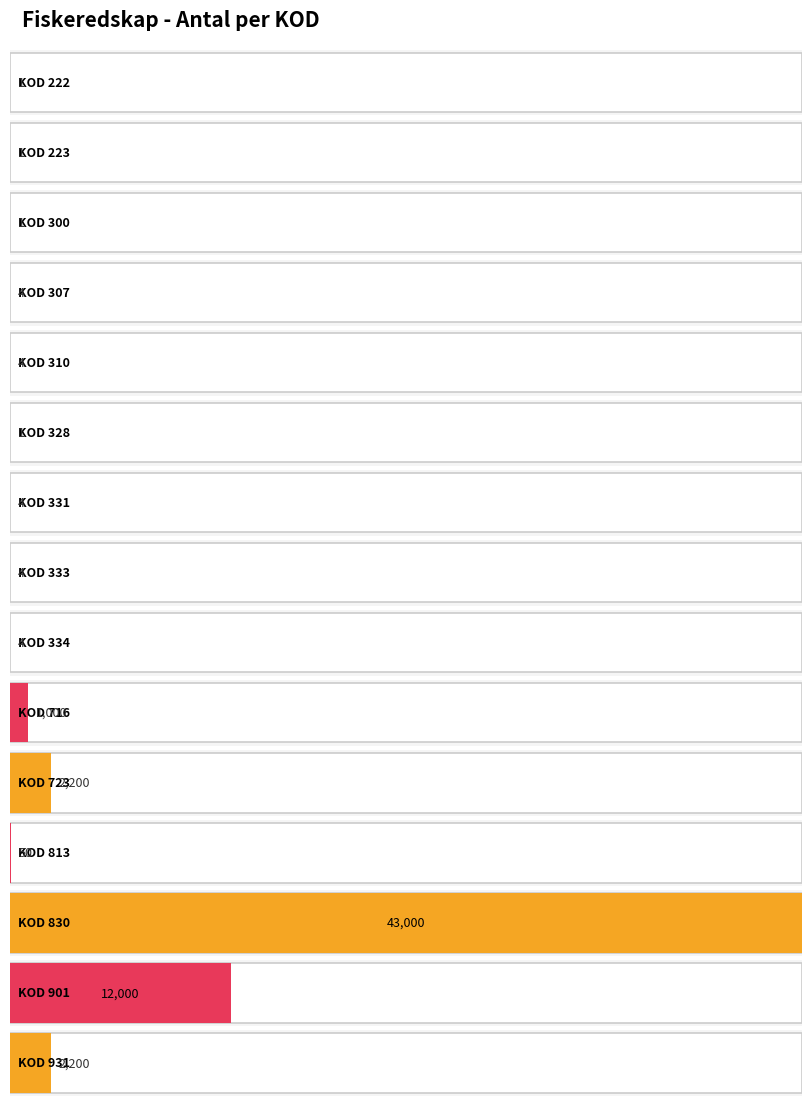

Reading left to right, what are all the values shown in this chart?

222=1	223=1	300=1	307=4	310=4	328=1	331=4	333=4	334=4	716=1000	723=2200	813=50	830=43000	901=12000	931=2200